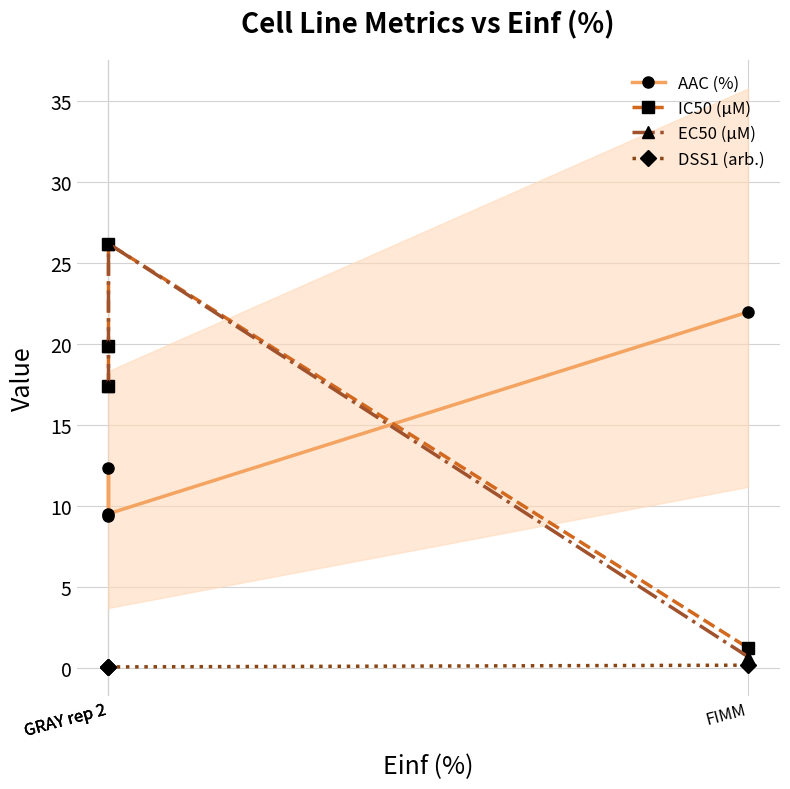

Is the value of IC50 (µM) at GRAY rep 2 greater than the value of EC50 (µM) at GRAY rep 2?

No